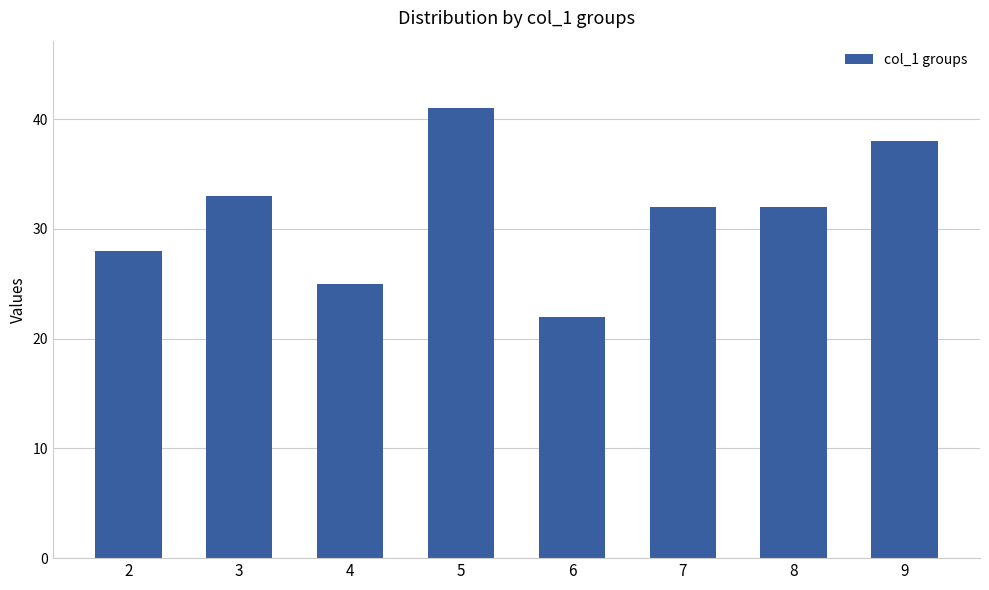

Does the chart contain stacked bars?

No